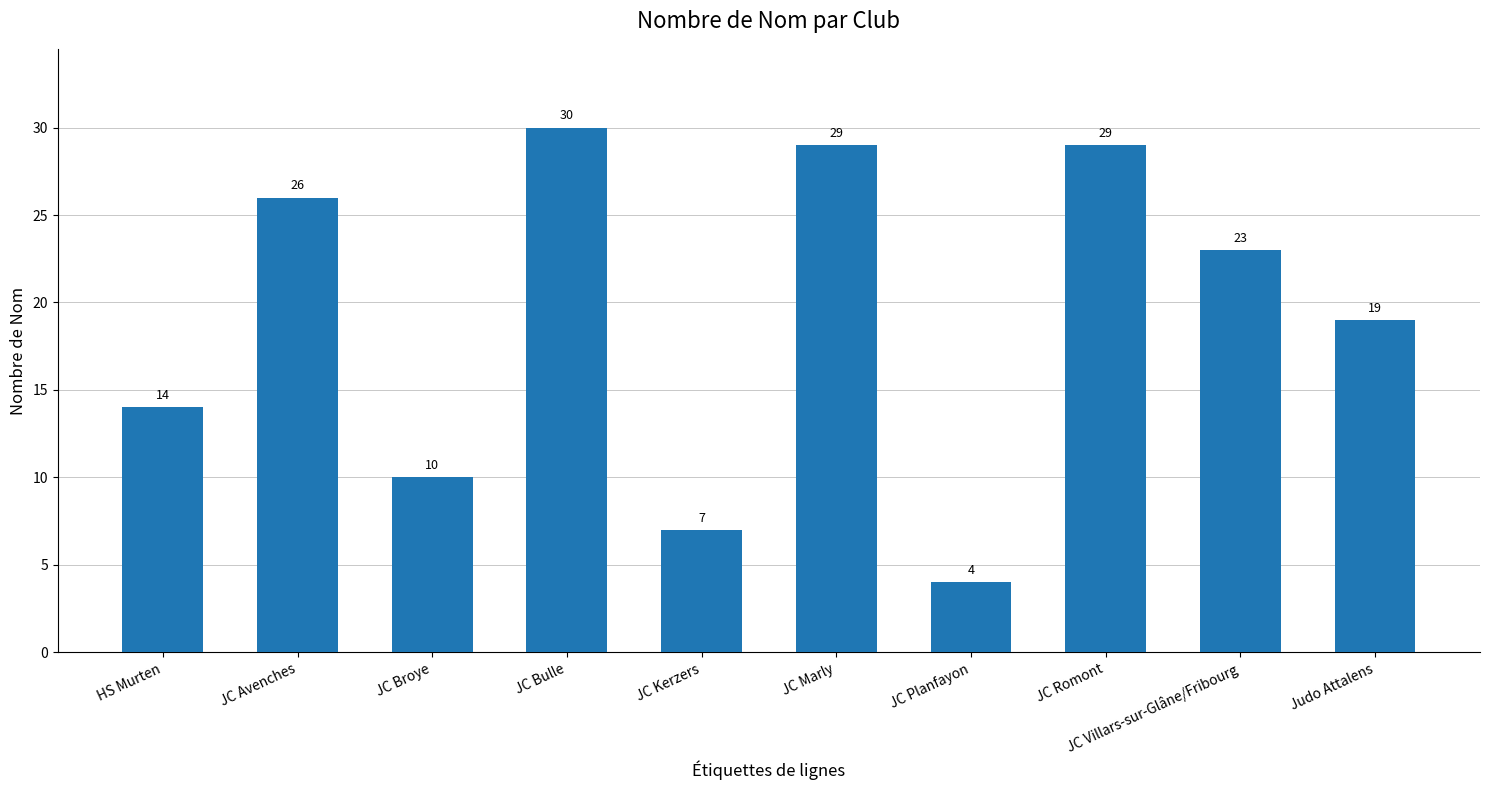

What is the sum of all values?

191